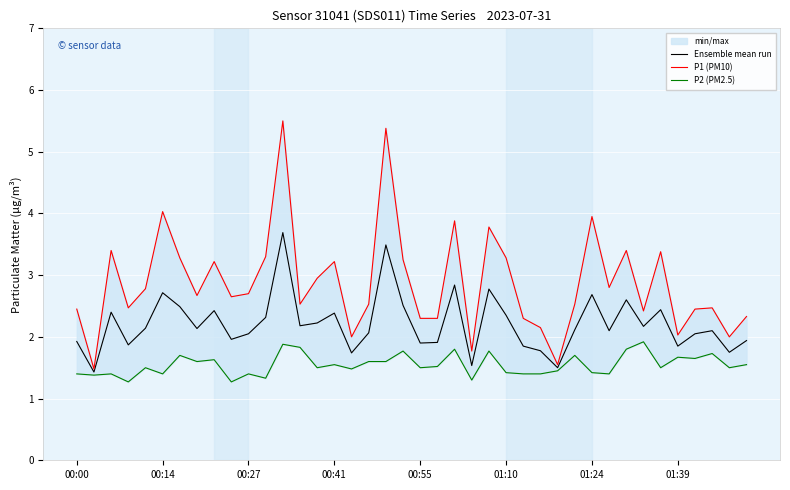

What value does the P1 (PM10) series have at 22?

3.9